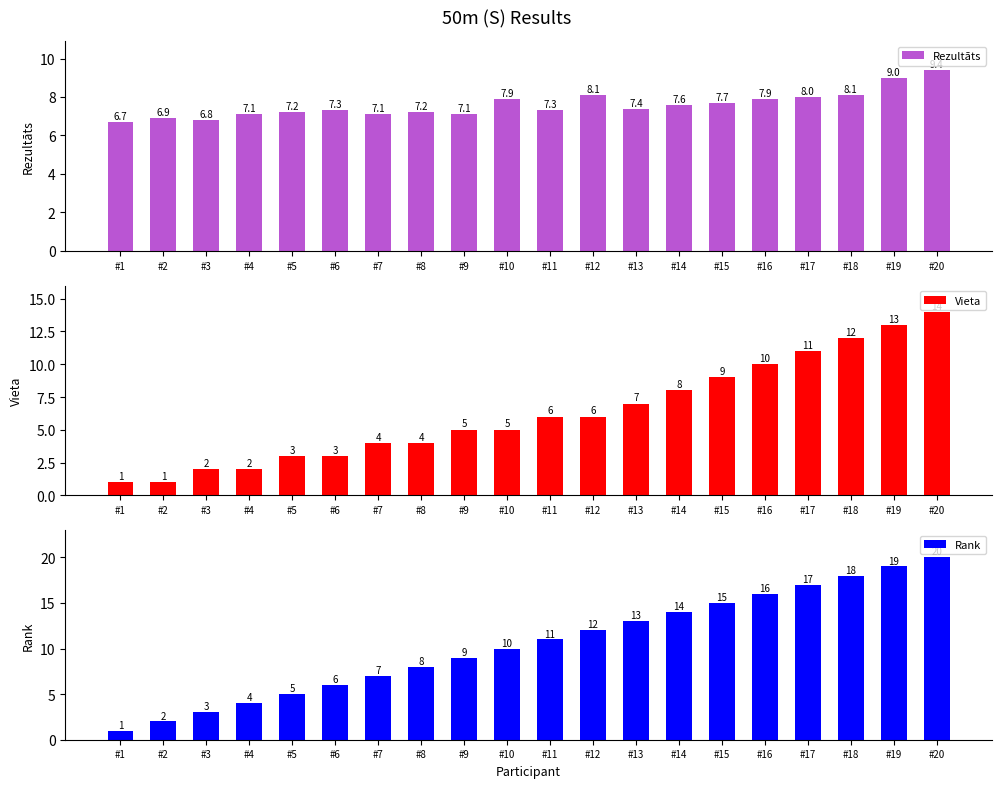

Reading right to left, transcribe all the data shown in this chart.

Rezultāts: 9.4	9.0	8.1	8.0	7.9	7.7	7.6	7.4	8.1	7.3	7.9	7.1	7.2	7.1	7.3	7.2	7.1	6.8	6.9	6.7
Vieta: 14.0	13.0	12.0	11.0	10.0	9.0	8.0	7.0	6.0	6.0	5.0	5.0	4.0	4.0	3.0	3.0	2.0	2.0	1.0	1.0
Rank: 20.0	19.0	18.0	17.0	16.0	15.0	14.0	13.0	12.0	11.0	10.0	9.0	8.0	7.0	6.0	5.0	4.0	3.0	2.0	1.0